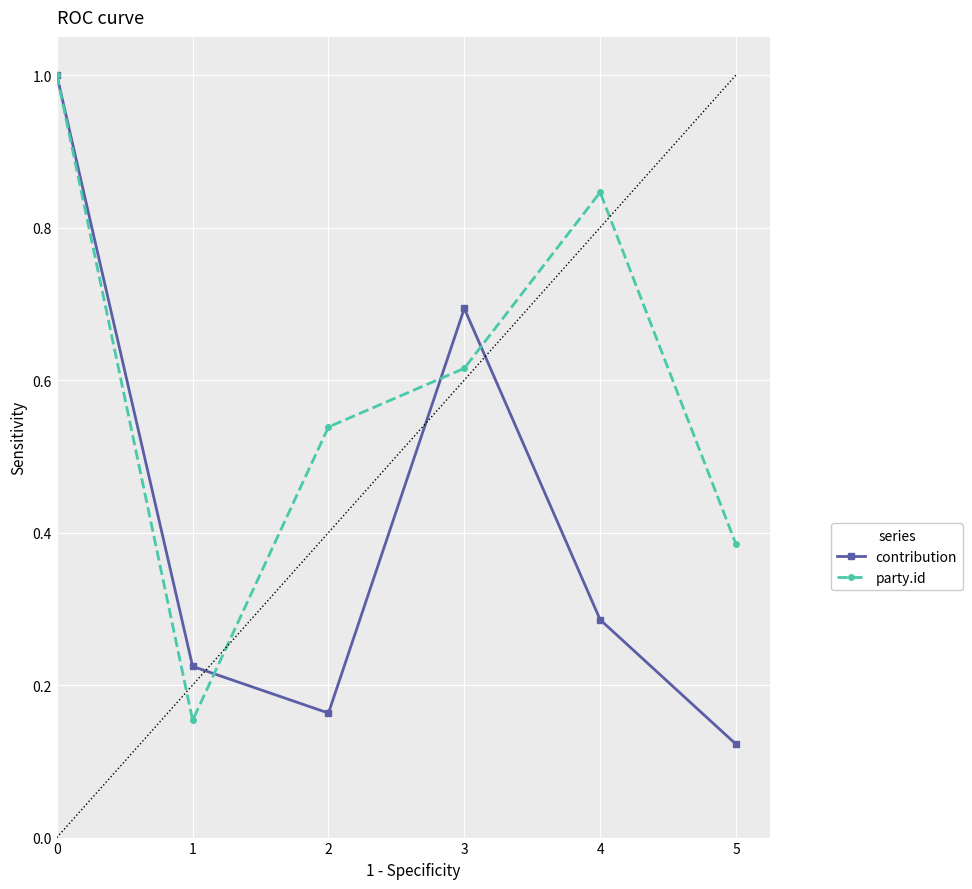

What is the maximum value shown in the chart?

1.0